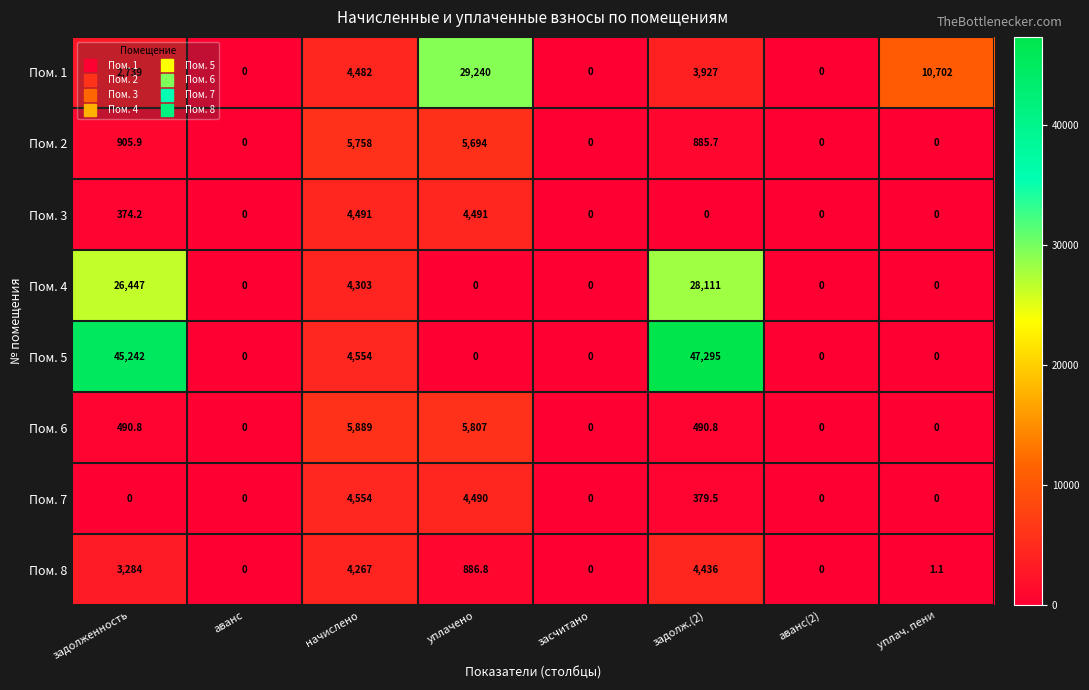

What is the greatest value displayed?

47295.0